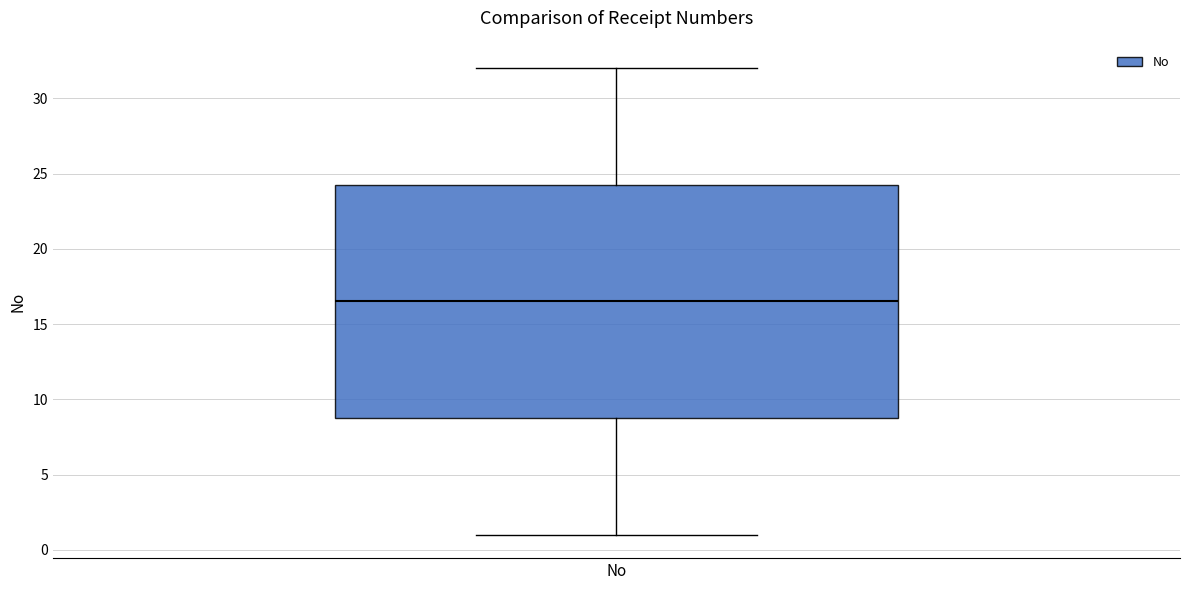

Transcribe this box plot: give where the median line is, the range the box spans, and where the two whiskers end, as read against the y-axis. The values are not printed on the chart, so give them approximately, as read against the axis.

median 16.5, box 9.0 to 24.5, whiskers 1.0 to 32.0